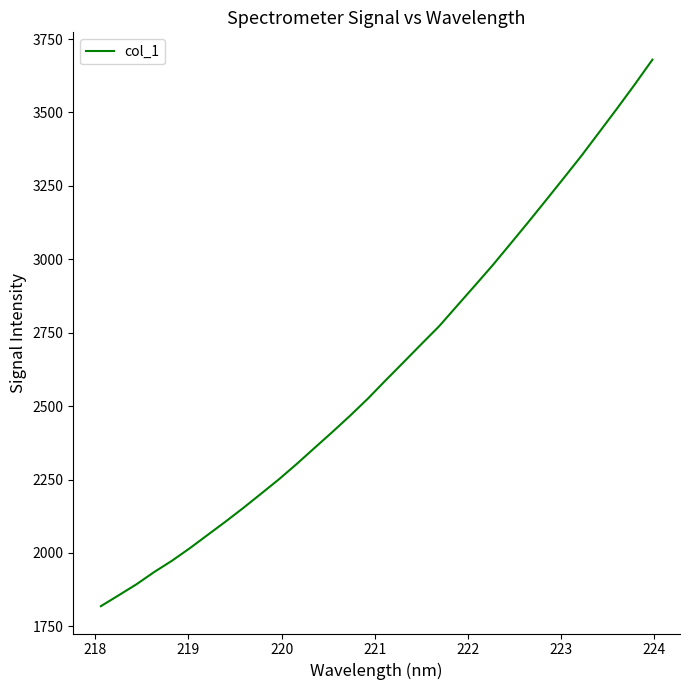

Does the chart display data point markers on the line(s)?

No